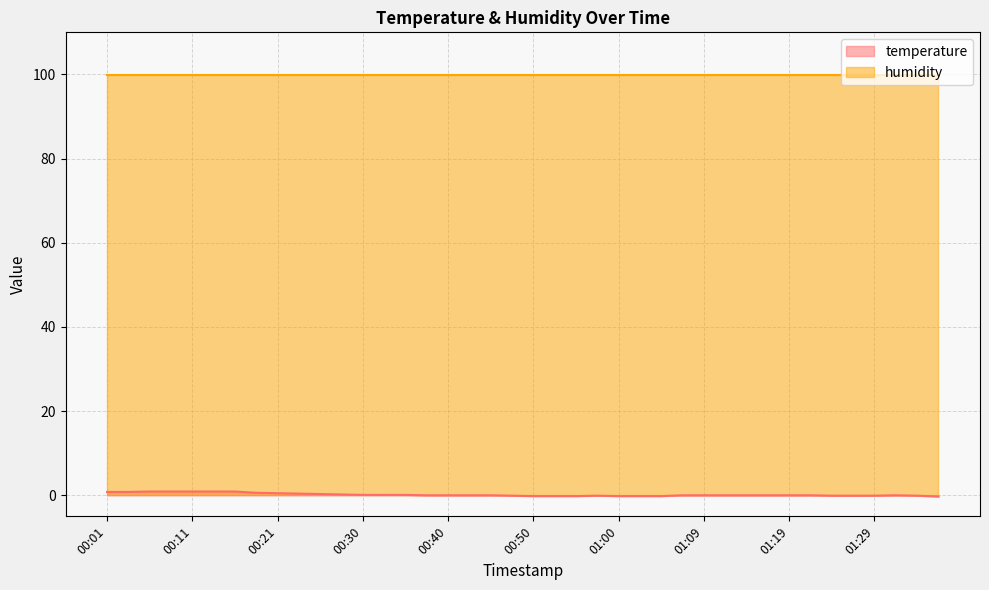

True or false: the data shows -0.2 at 01:05.

True